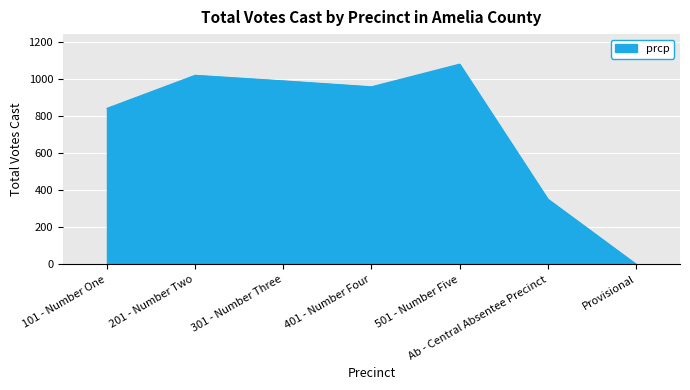

List the labels in order of value, smallest first.

Provisional, Ab - Central Absentee Precinct, 101 - Number One, 401 - Number Four, 301 - Number Three, 201 - Number Two, 501 - Number Five